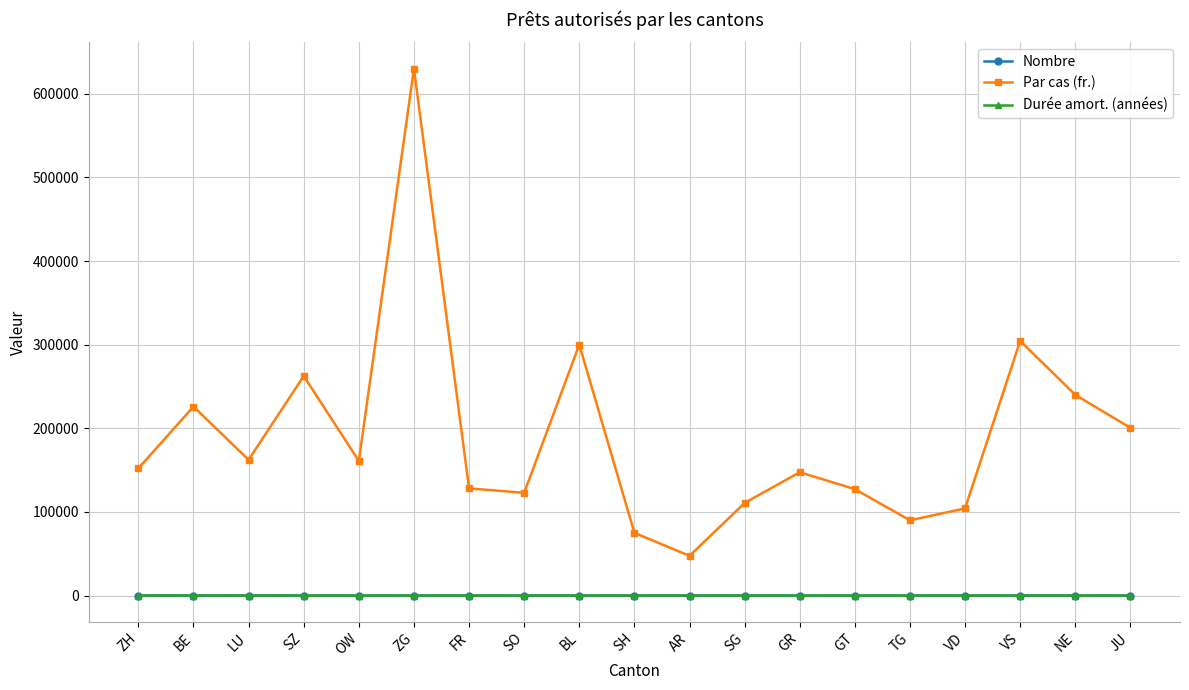

True or false: Durée amort. (années) and Par cas (fr.) cross at least once.

False